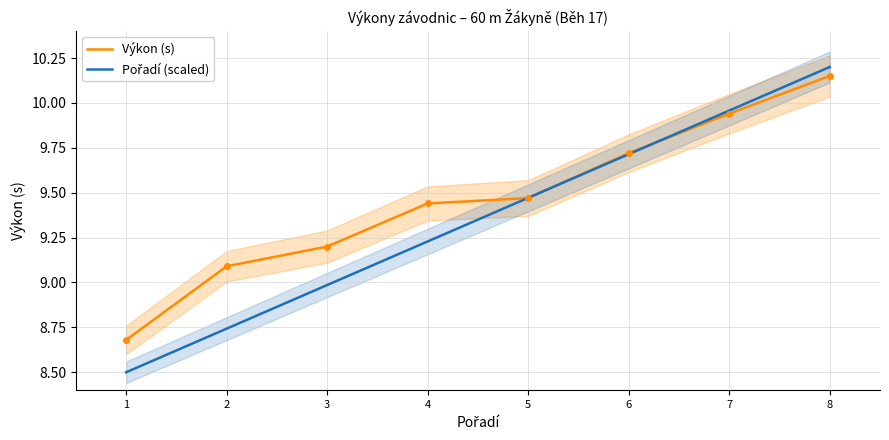

What is the difference between the Výkon (s) values at 3 and 6?

0.5